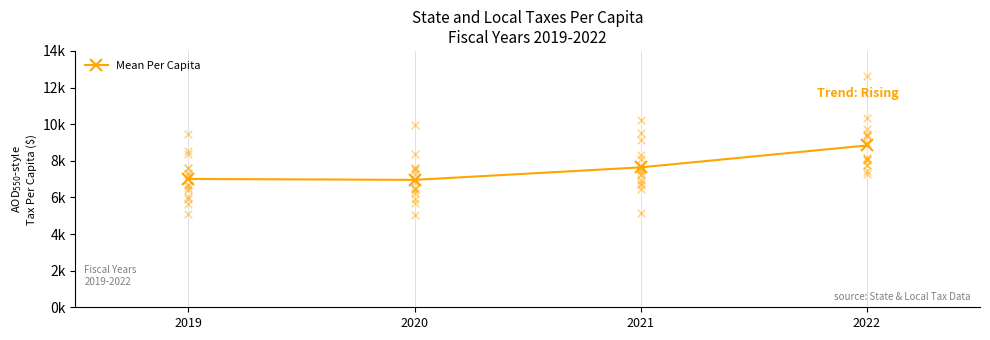

What is the change in value from 2020 to 2022?

+1879.0